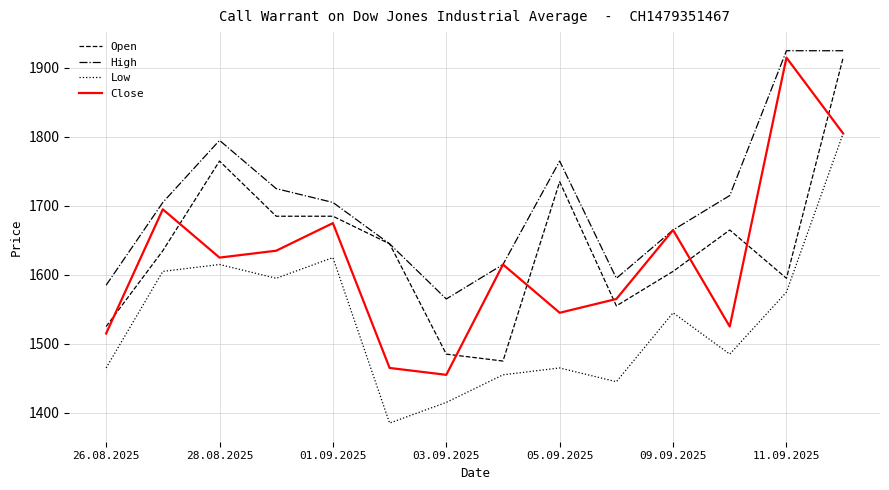

What is the maximum value for Open?

1915